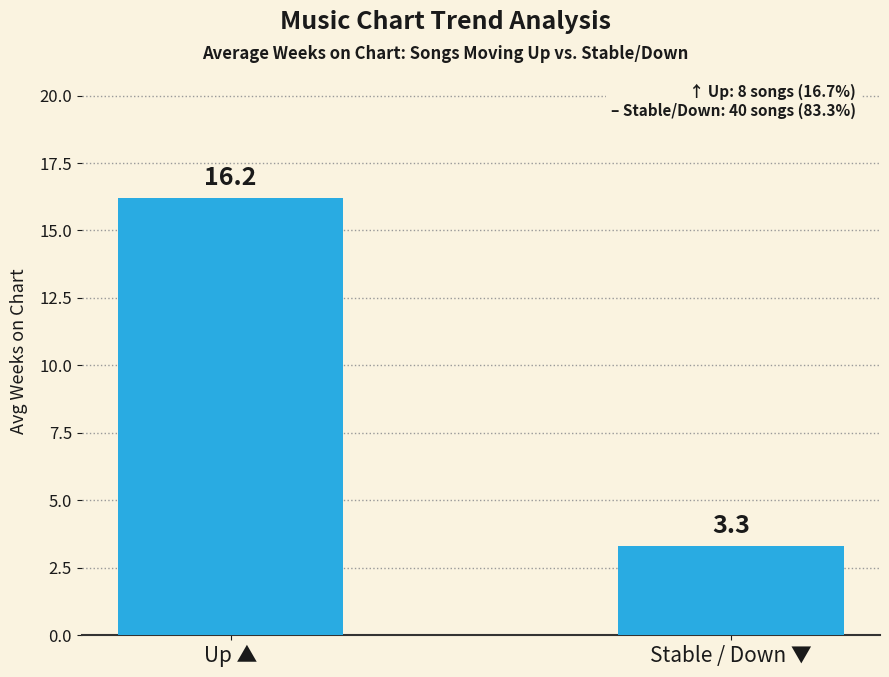

Is it true that the value at Up ▲ is 26.7?

False